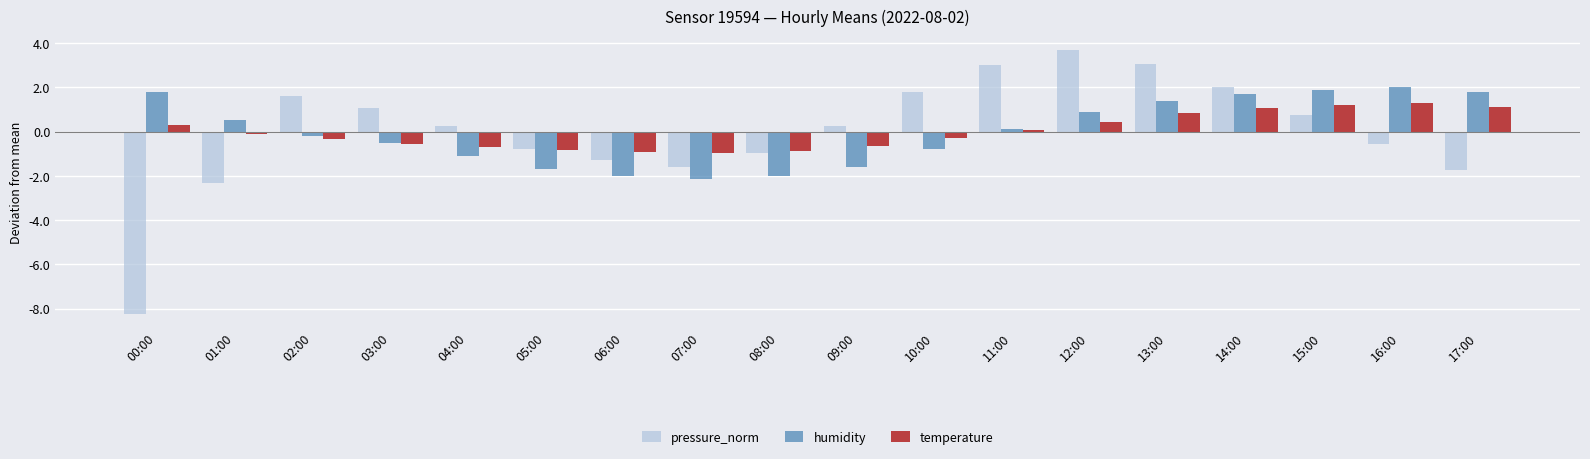

What is the label of the 14th bar from the left?

13:00